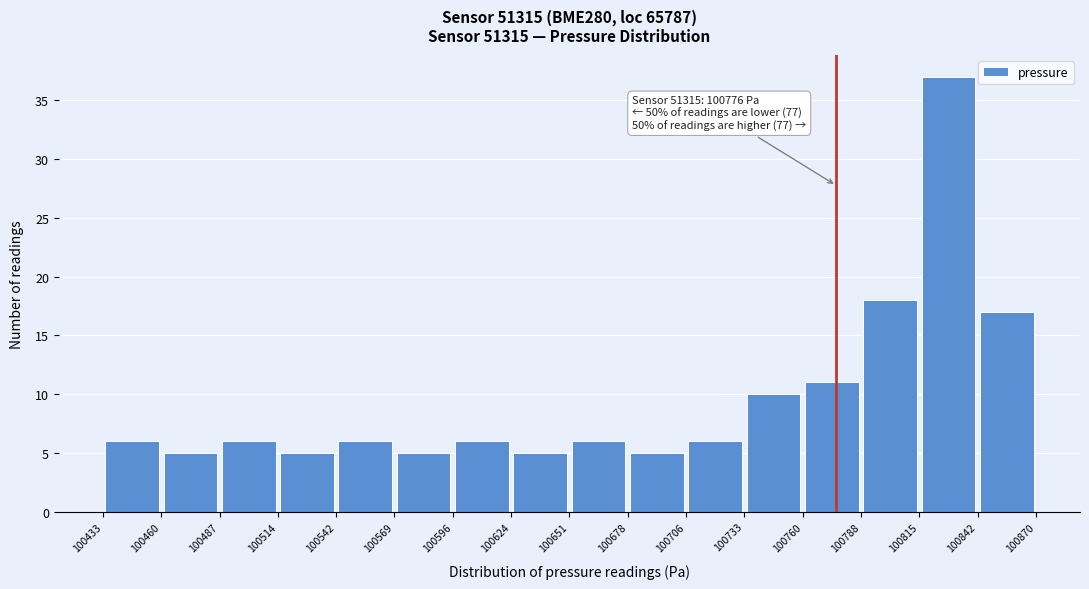

Over which range of the x-axis is the bar tallest?

100815 to 100842